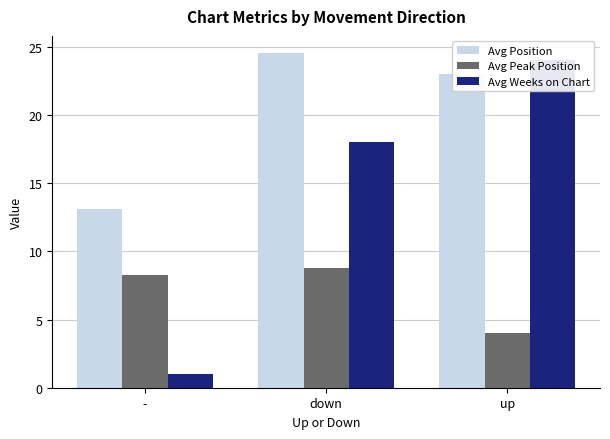

Are the bars grouped side by side (vs. stacked)?

Yes